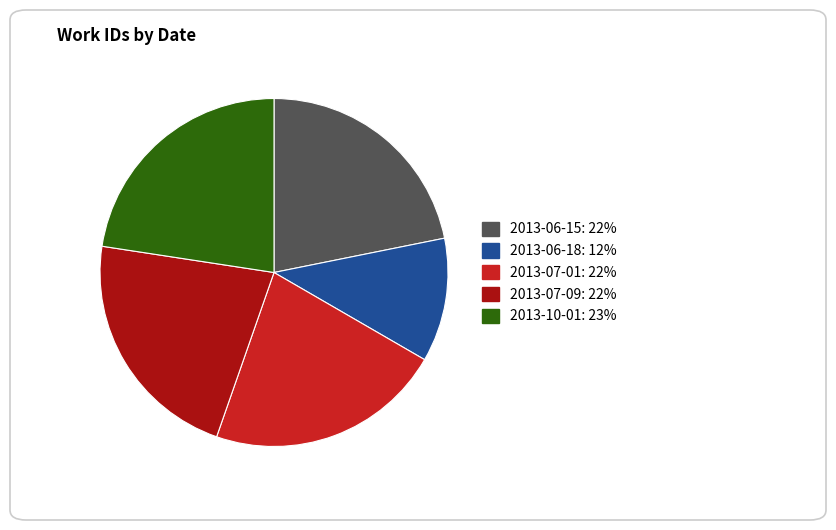

Is there any slice that represents more than half of the pie?

No